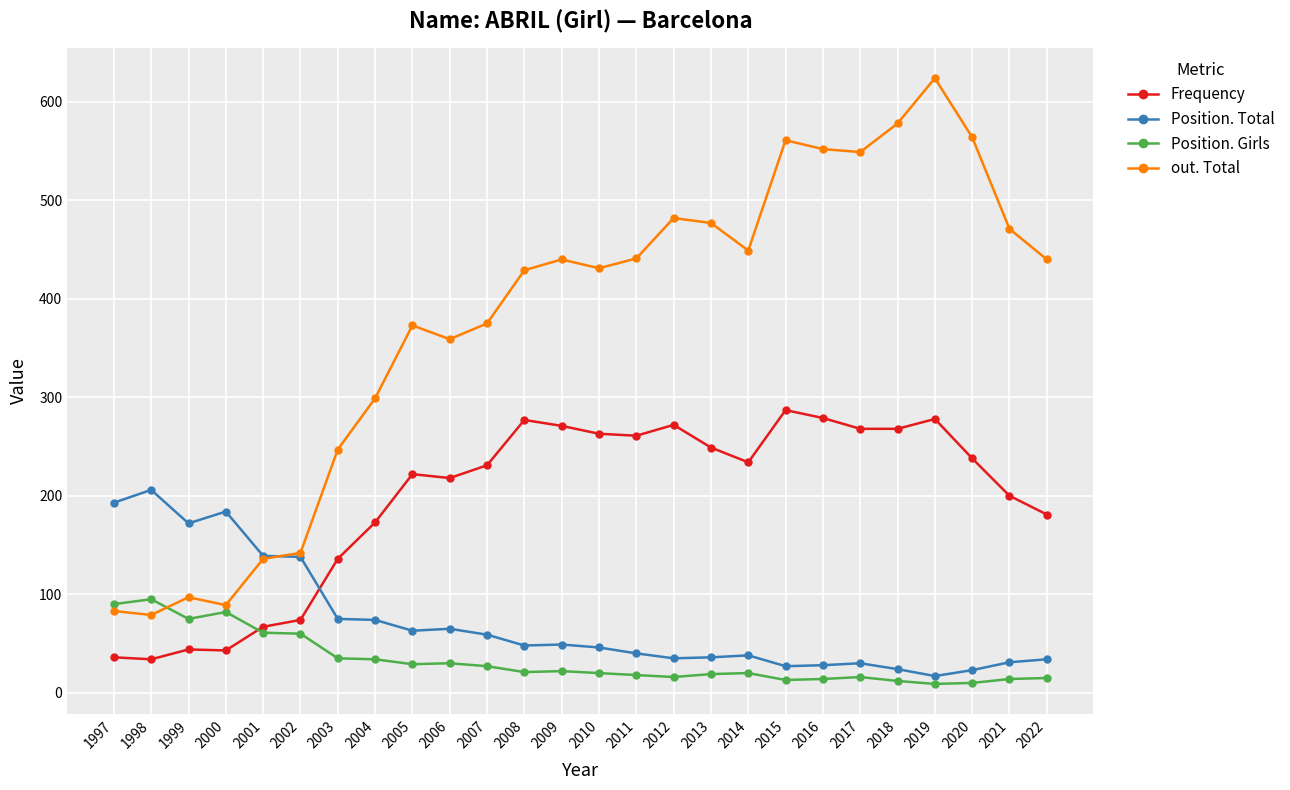

What is the approximate value of Frequency at 2005?

222